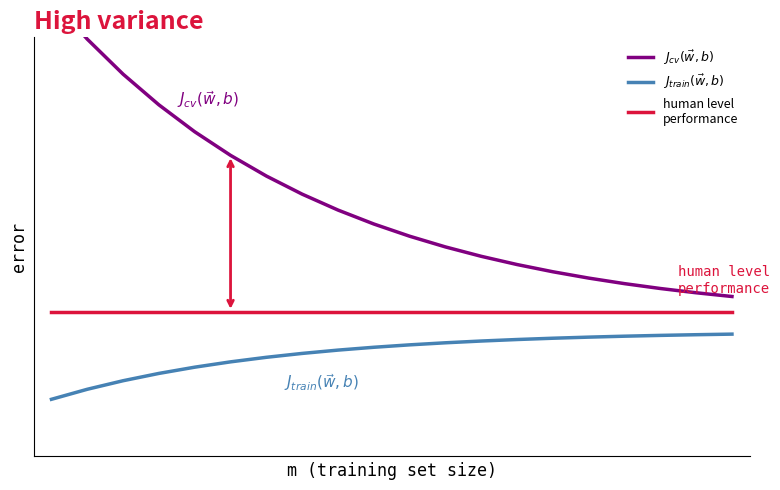

True or false: $J_{cv}(\vec{w}, b)$ and $J_{train}(\vec{w}, b)$ cross at least once.

False